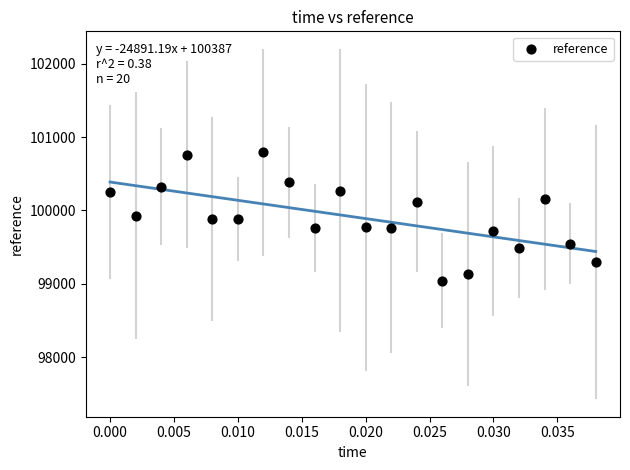

What is the range of Y values (max minus min)?

1746.2